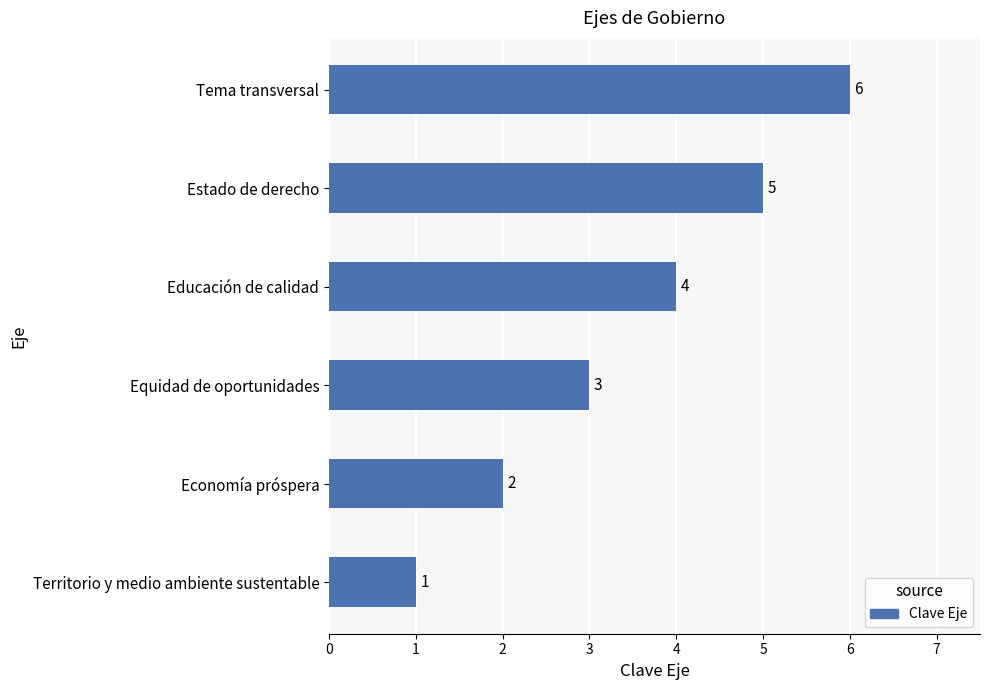

The chart shows a value of 1 at Territorio y medio ambiente sustentable. True or false?

True